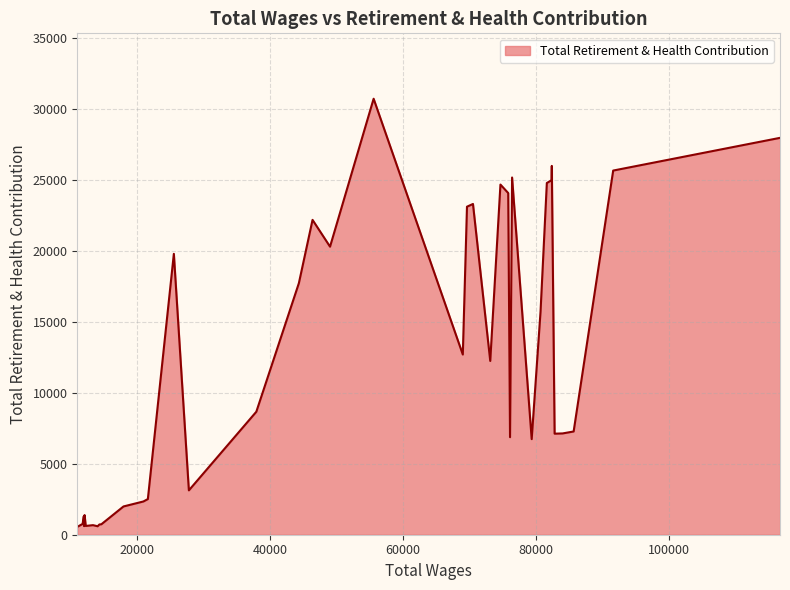

What is the greatest value displayed?

30702.7